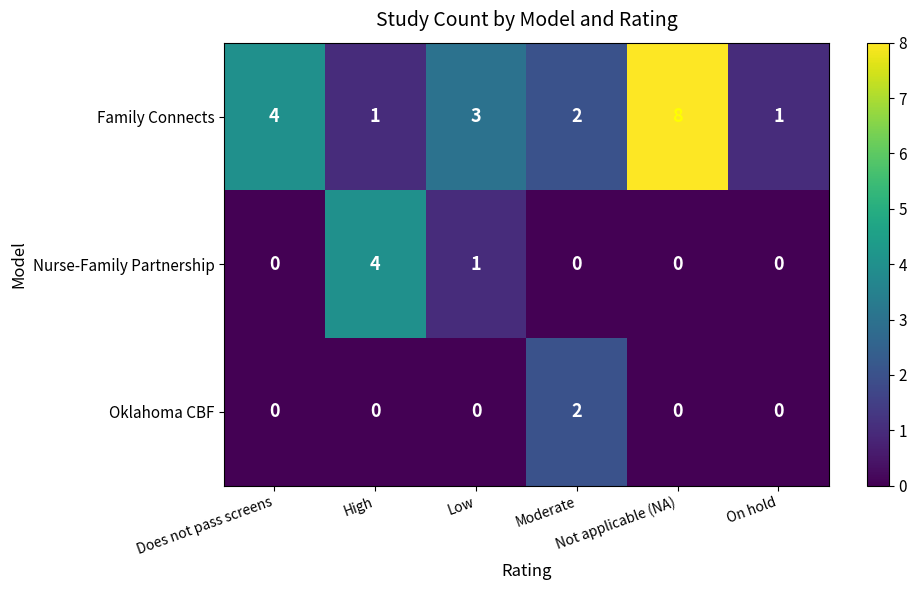

At which category is the sum across all series the highest?

Not applicable (NA)